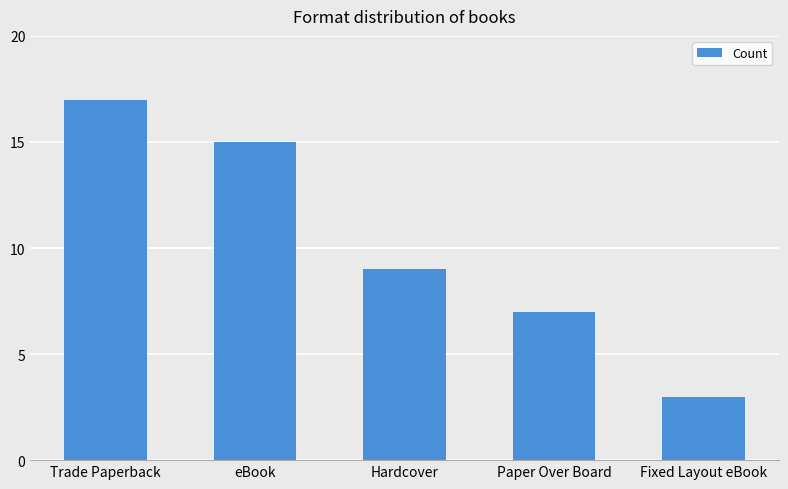

What is the minimum value shown in the chart?

3